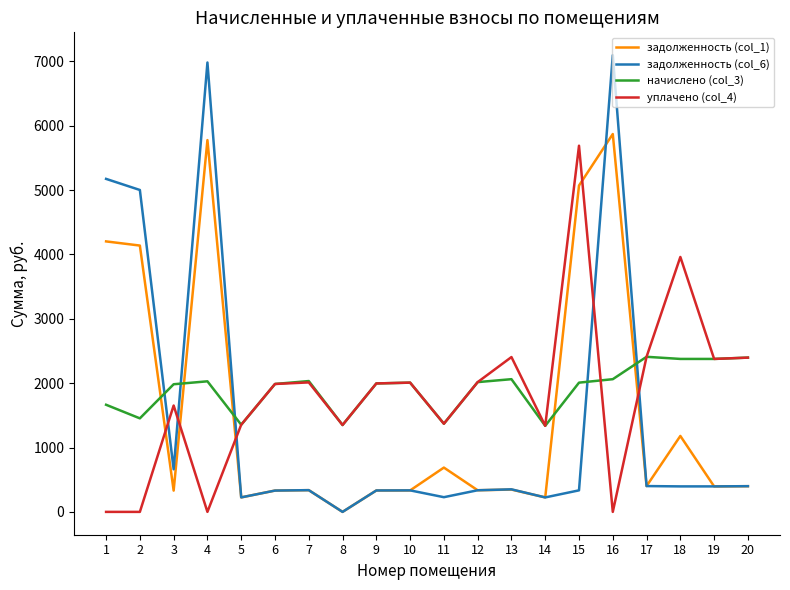

How many intersections are there between начислено (col_3) and задолженность (col_1)?

5